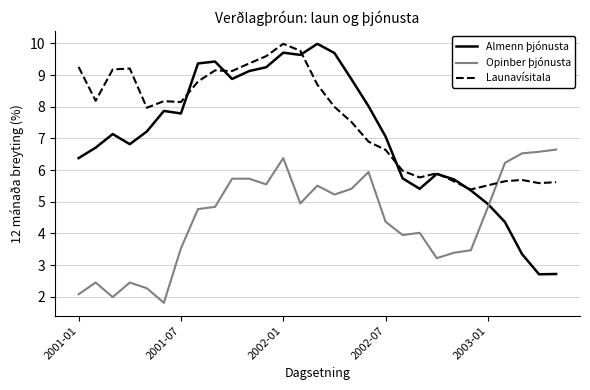

Which series ends up on top after the final intersection of Opinber þjónusta and Launavísitala?

Opinber þjónusta